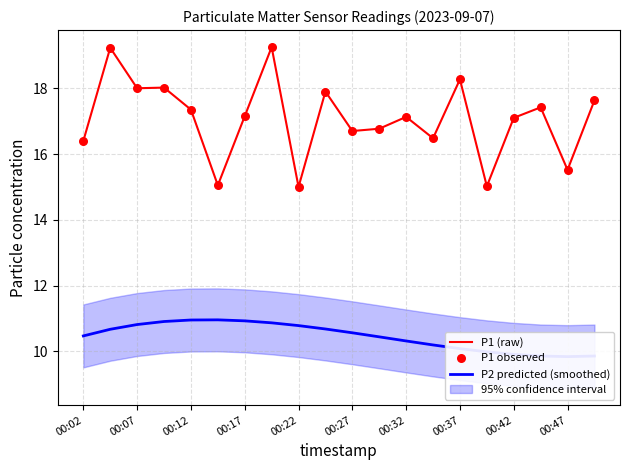

The P1 (raw) series shows 15.5 at 00:47. True or false?

True